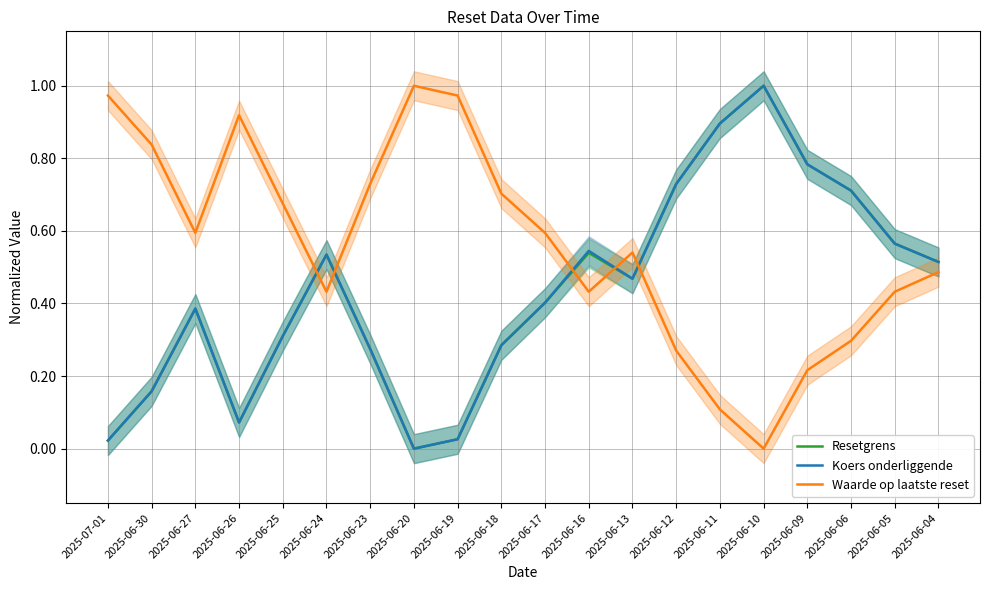

True or false: Koers onderliggende has a value of 0.8 at 2025-06-24.

False